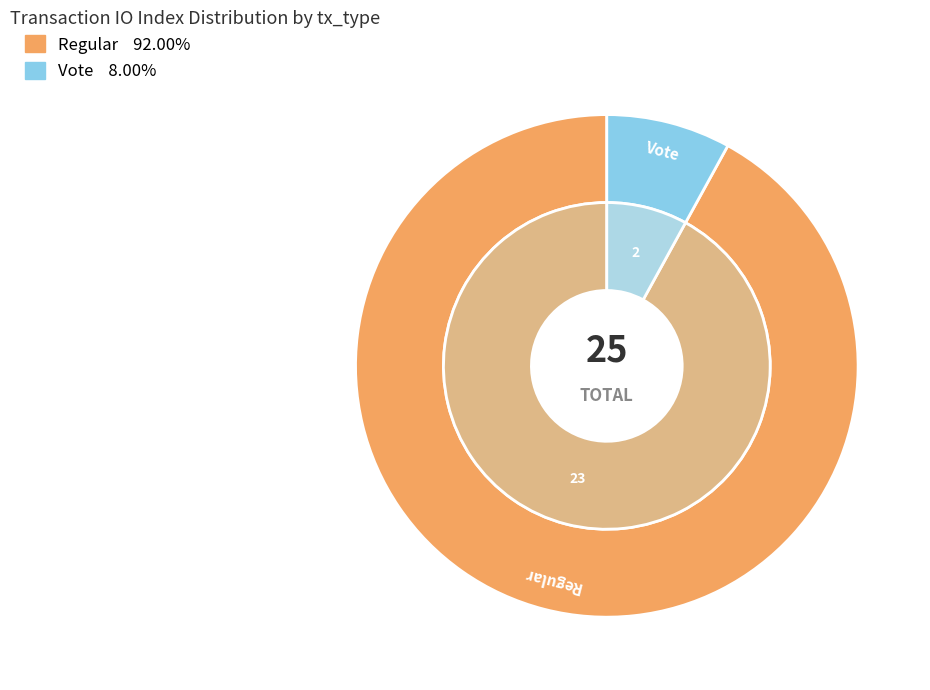

Count the number of slices in the pie.

2